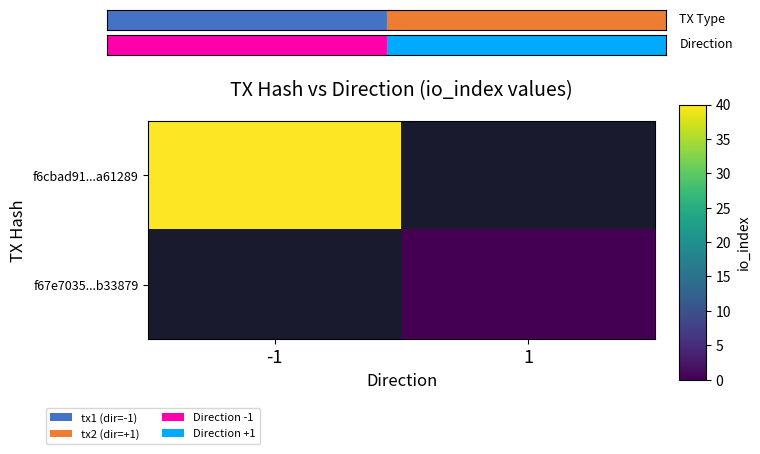

What is the minimum value for f6cbad91...a61289?

40.0